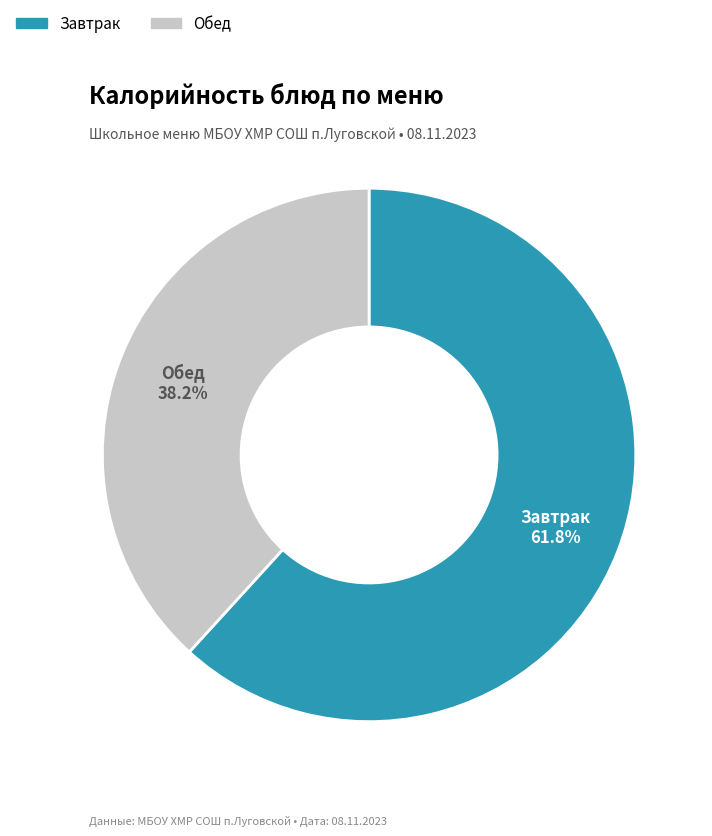

Combined, what portion of the pie is Завтрак and Обед?

100.0%